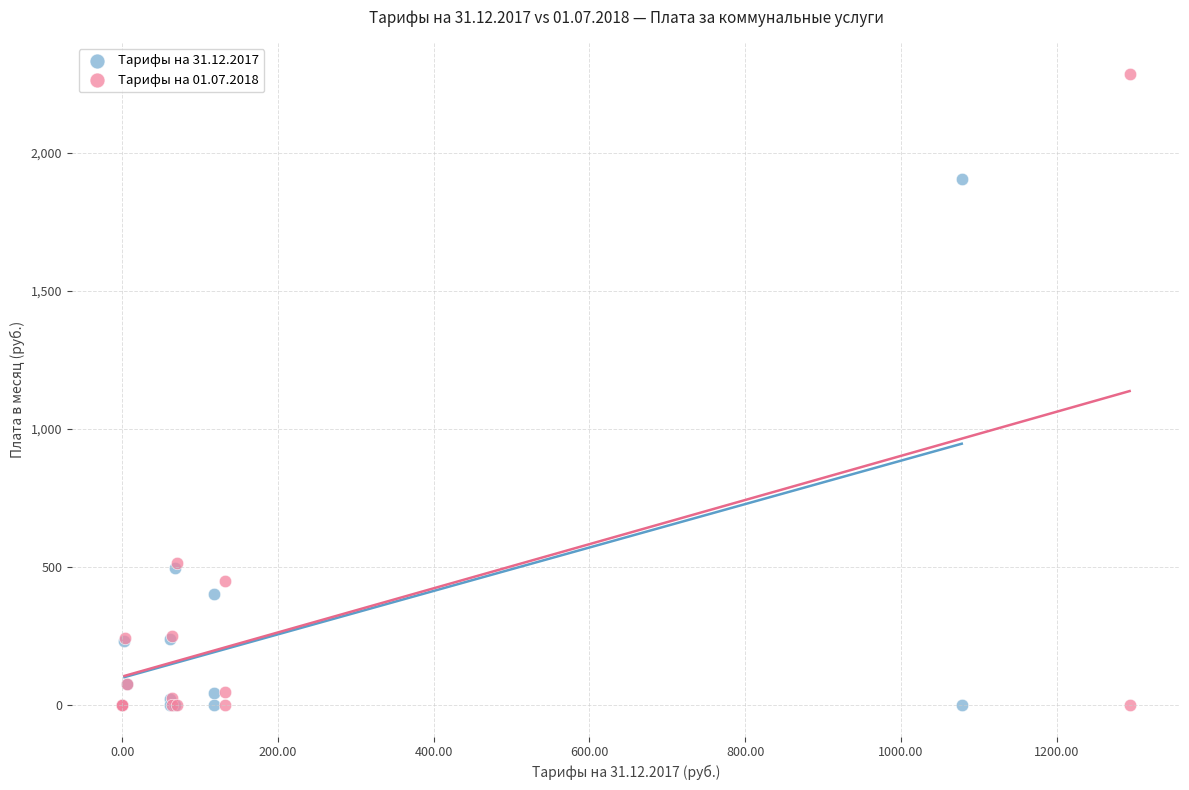

Which series has the widest spread of Y values?

Тарифы на 01.07.2018